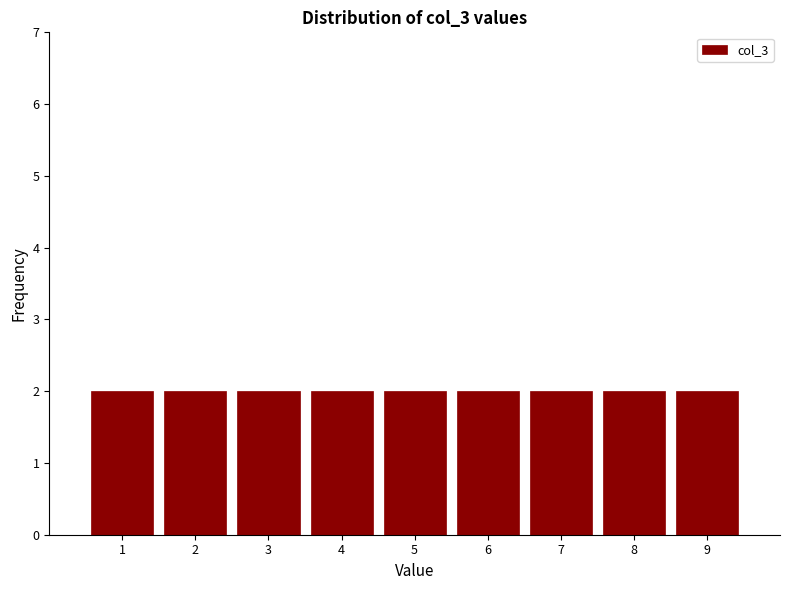

Reading left to right, transcribe this chart: for each bar, give the range it covers on the x-axis and its height. The values are not printed on the chart, so give them approximately, as read against the axis.

0.5 to 1.5: 2
1.5 to 2.5: 2
2.5 to 3.5: 2
3.5 to 4.5: 2
4.5 to 5.5: 2
5.5 to 6.5: 2
6.5 to 7.5: 2
7.5 to 8.5: 2
8.5 to 9.5: 2